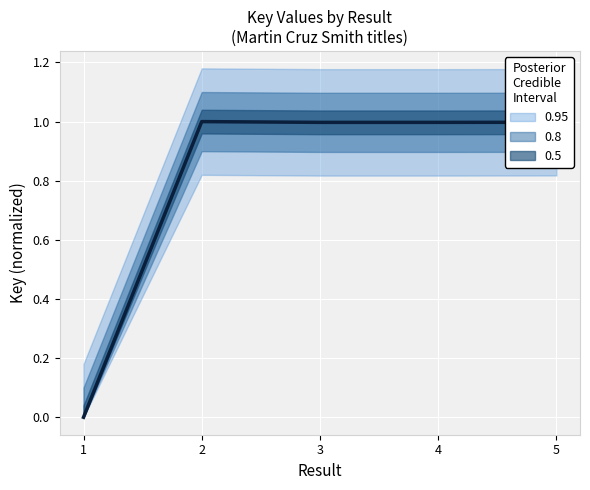

At which category does the data reach its first local valley?

4